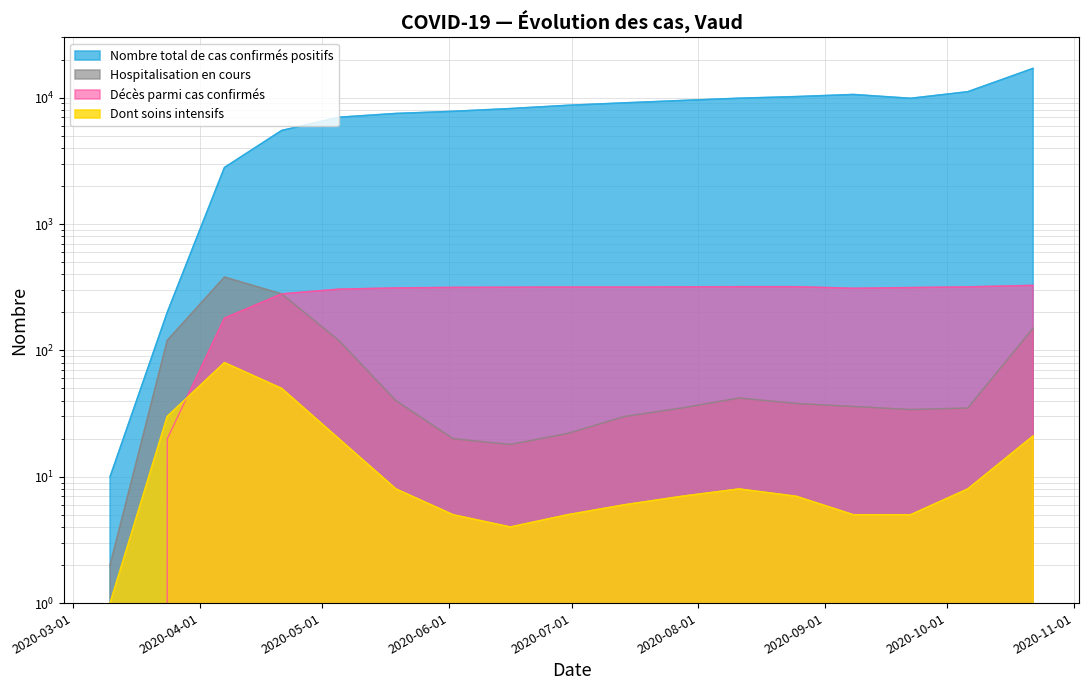

Does the chart display data point markers on the line(s)?

No